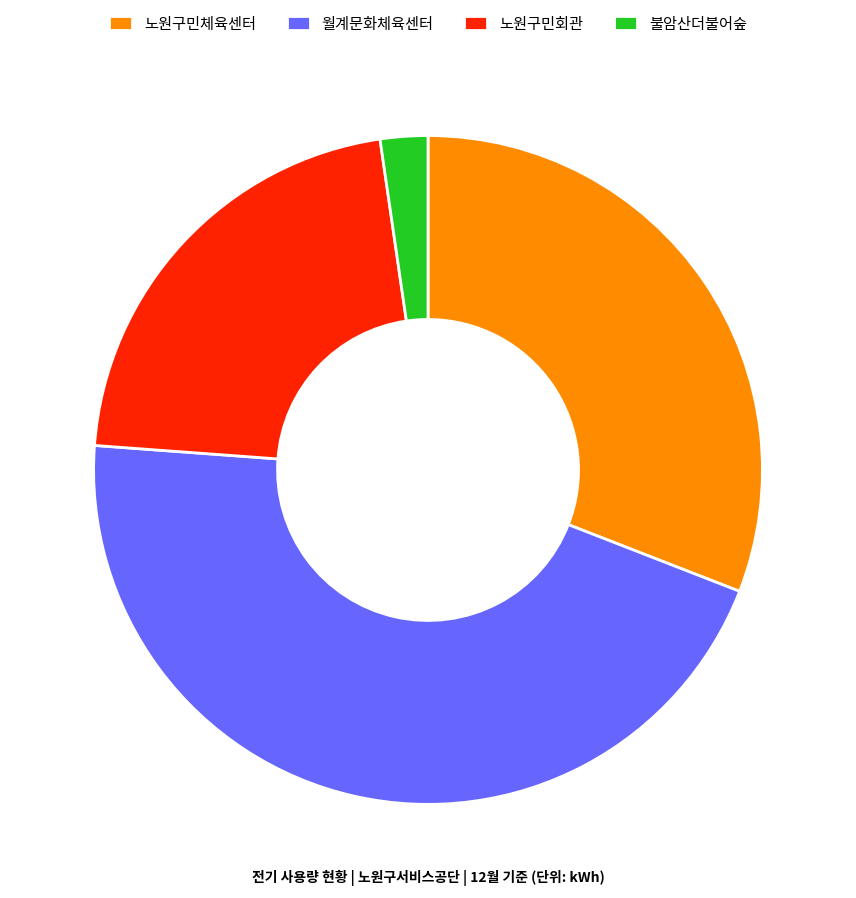

Do 노원구민회관 and 월계문화체육센터 together represent more than half of the pie?

Yes